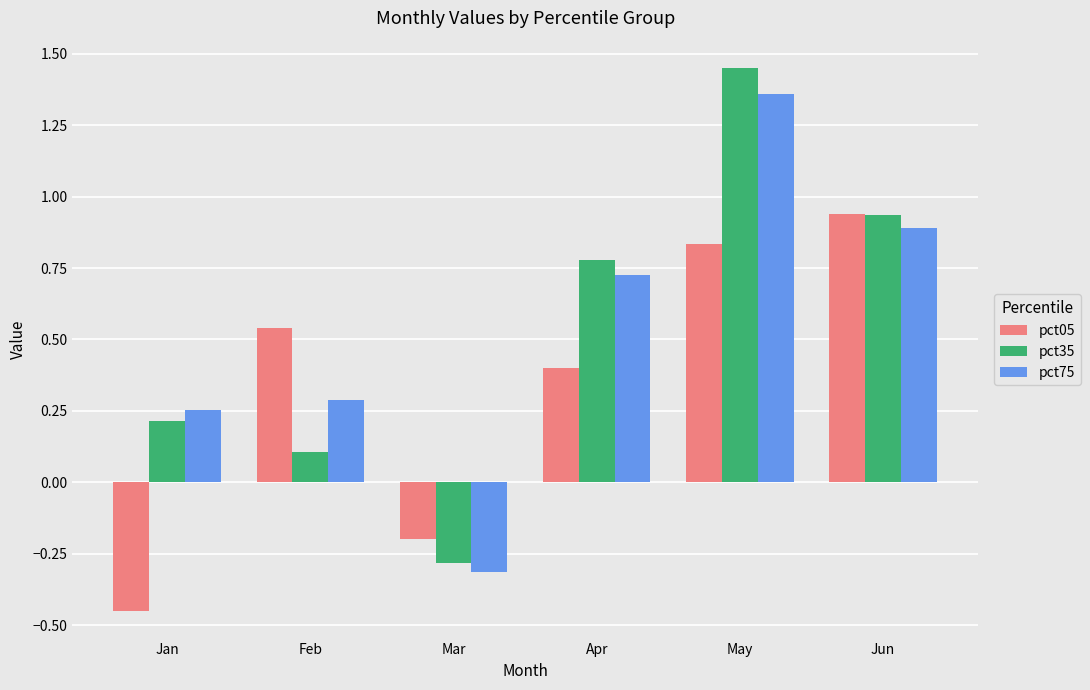

Between Apr and May, which series saw the biggest shift?

pct35